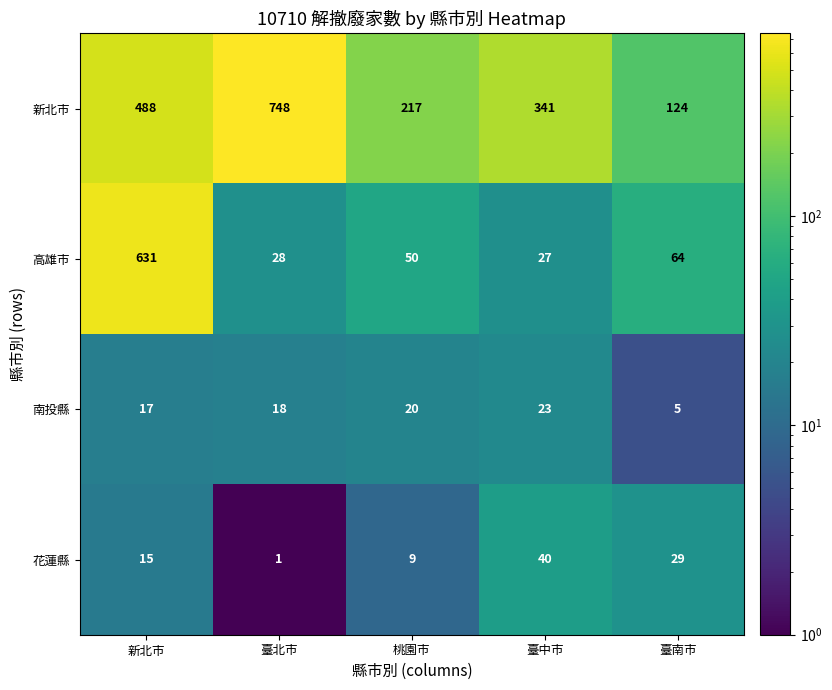

What is the difference between the maximum and second lowest values in the 花蓮縣 series?

31